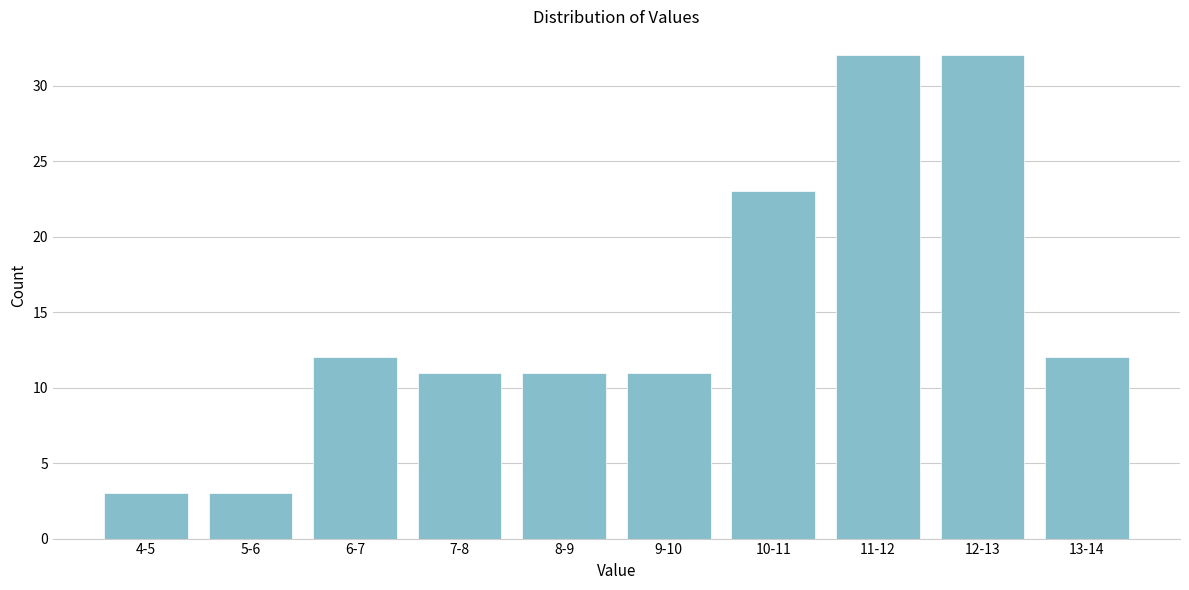

Reading left to right, list all the values displayed in this chart.

3	3	12	11	11	11	23	32	32	12